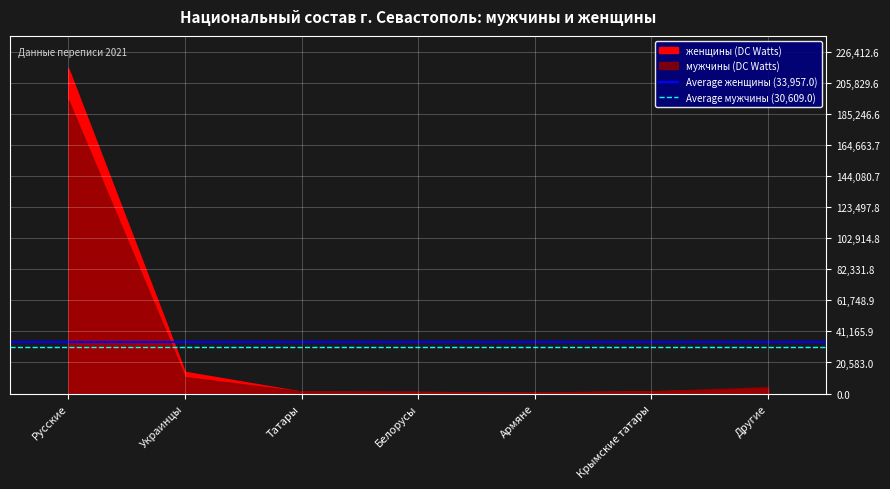

List the series in order of their overall mean, highest first.

Average женщины (33,957.0), Average мужчины (30,609.0)